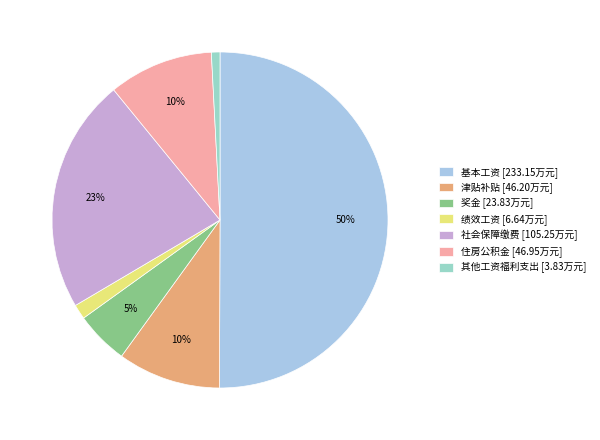

Is there any slice that represents more than half of the pie?

Yes